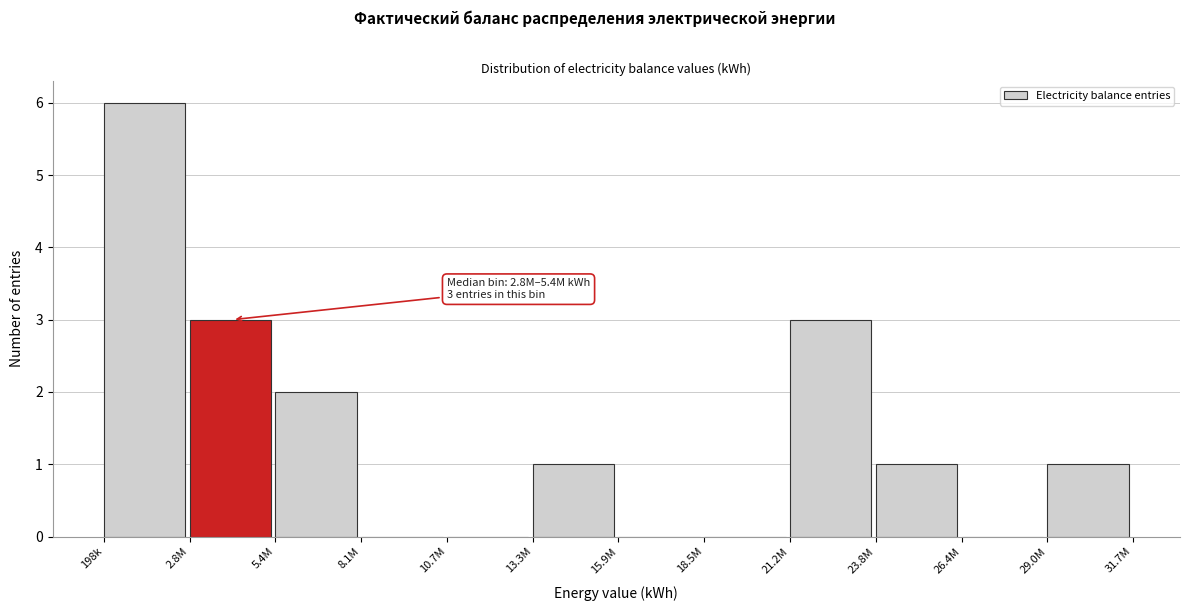

Reading right to left, extract all data points from this chart.

29.0M=1	26.4M=0	23.8M=1	21.2M=3	18.5M=0	15.9M=0	13.3M=1	10.7M=0	8.1M=0	5.4M=2	2.8M=3	198k=6